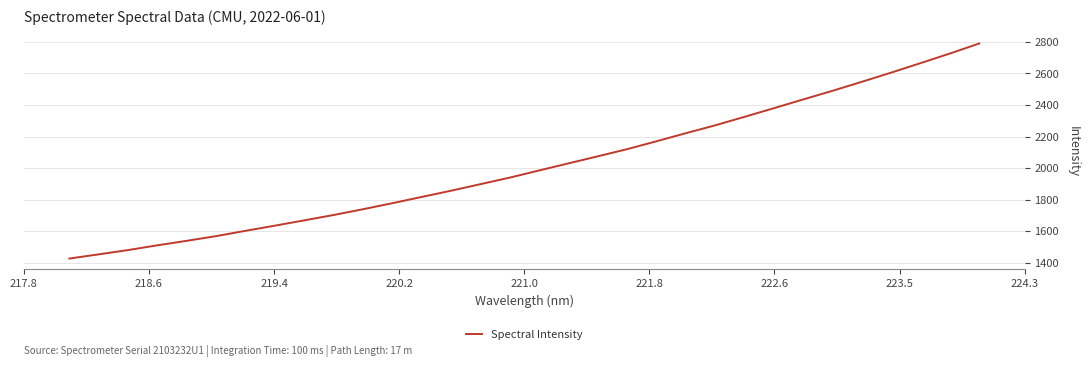

What is the greatest value displayed?

2790.0